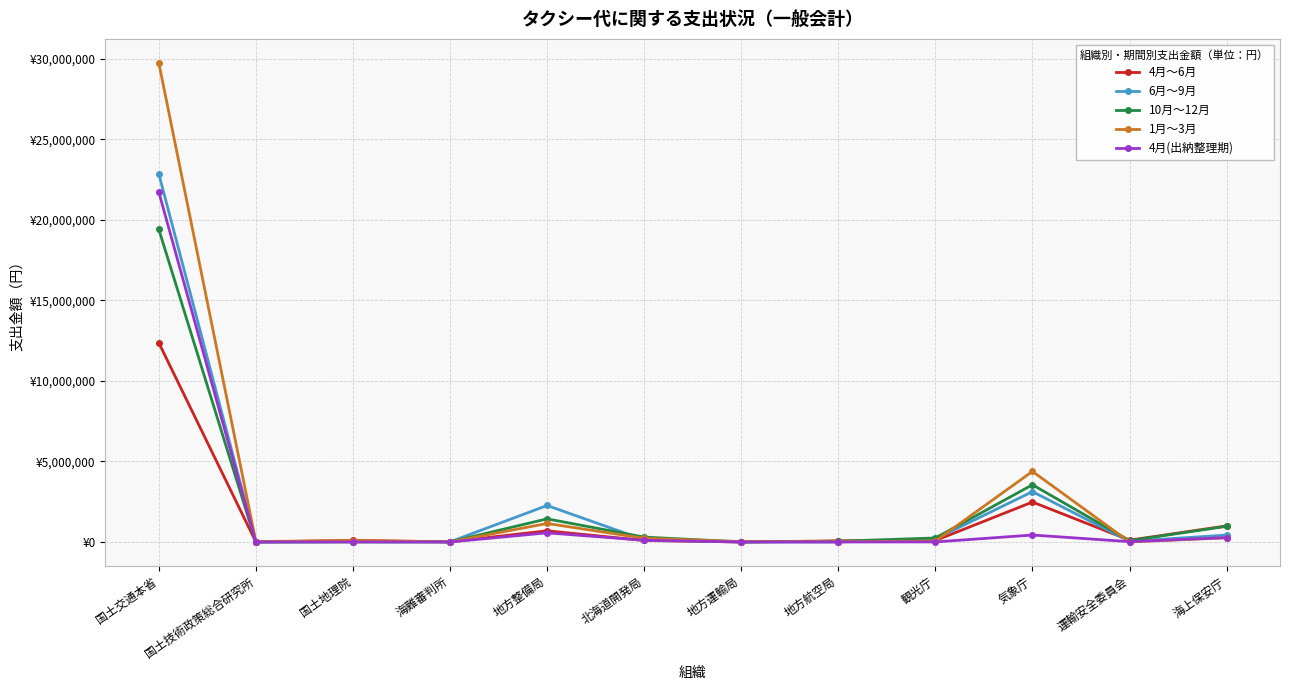

Which has a higher value, 国土技術政策総合研究所 or 北海道開発局?

北海道開発局